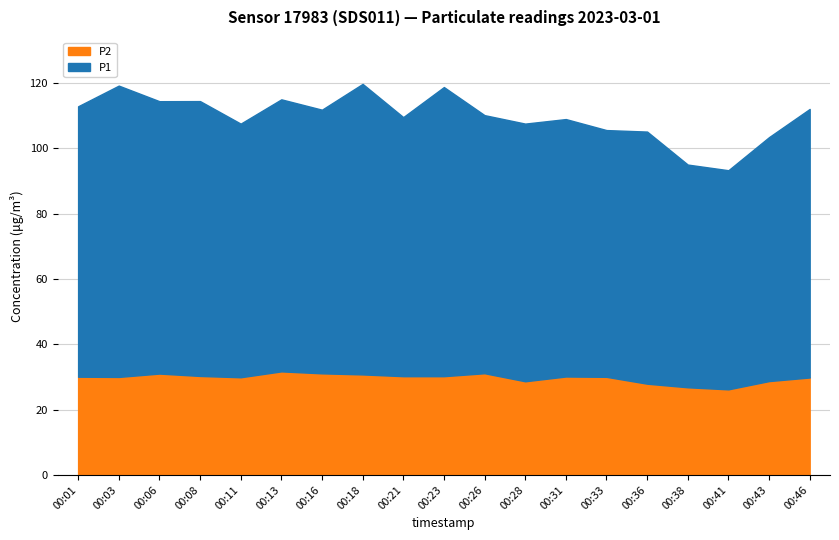

How many distinct data groups are displayed?

2